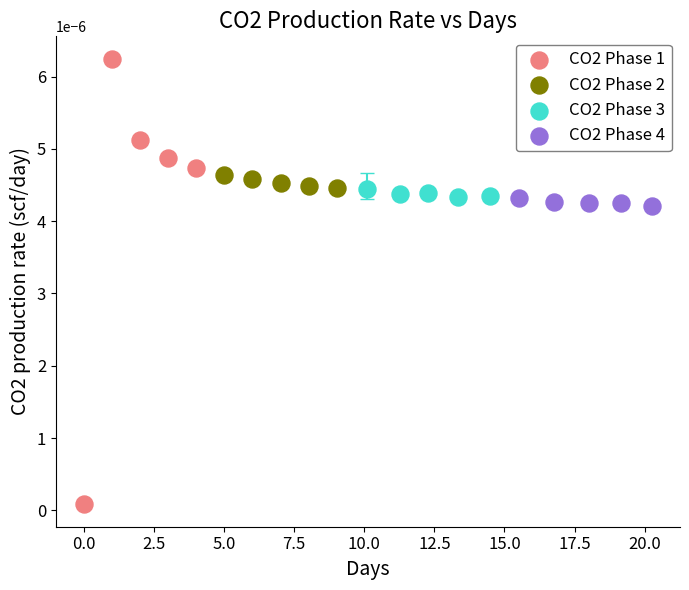

Which series has the widest spread of Y values?

CO2 Phase 1